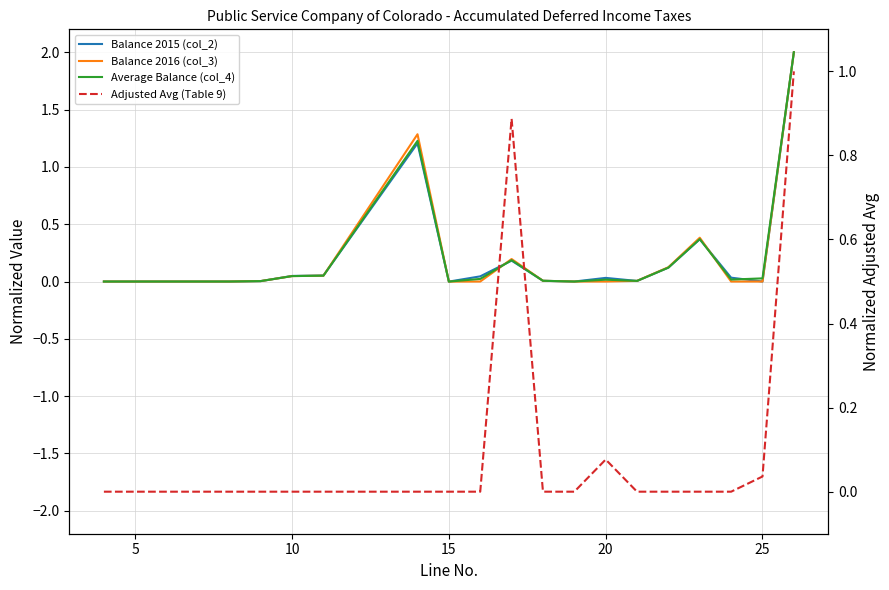

At how many categories does at least one series exceed 1?

2